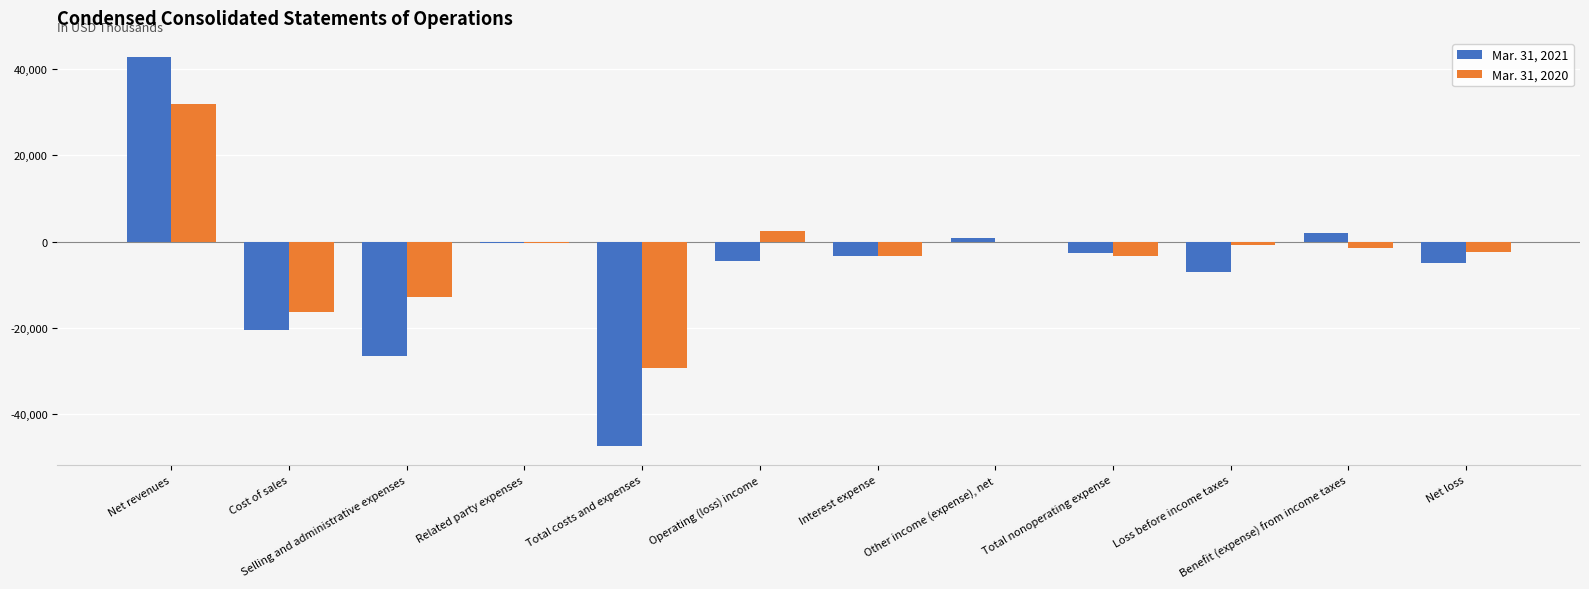

The Mar. 31, 2020 series shows -3355 at Total nonoperating expense. True or false?

True